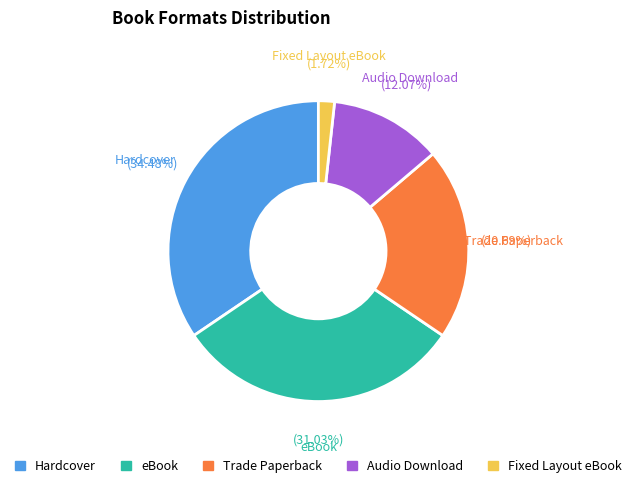

Which slice is the smallest?

Fixed Layout eBook